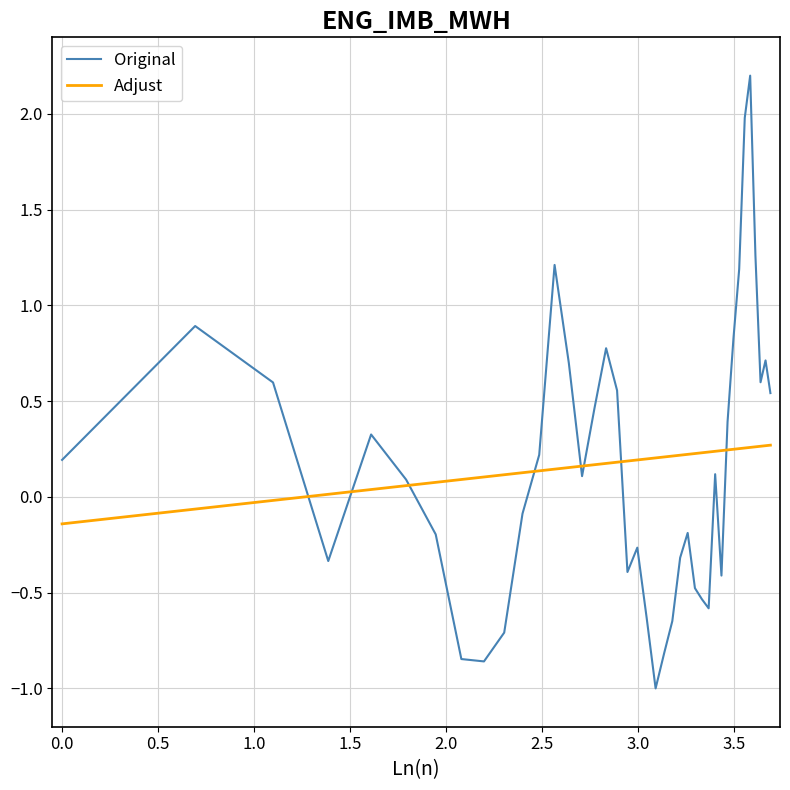

List the series in order of their peak value, lowest first.

Adjust, Original